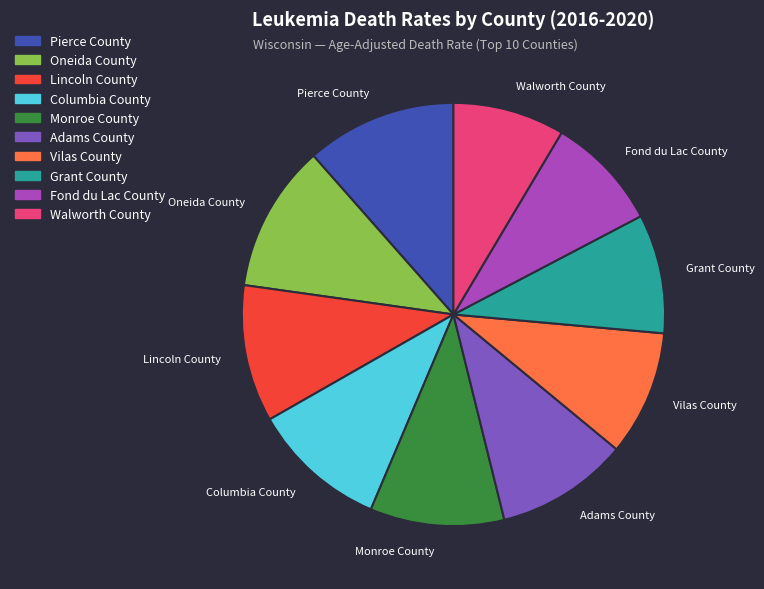

Approximately how many times larger is the value at Vilas County compared to Pierce County?

0.8